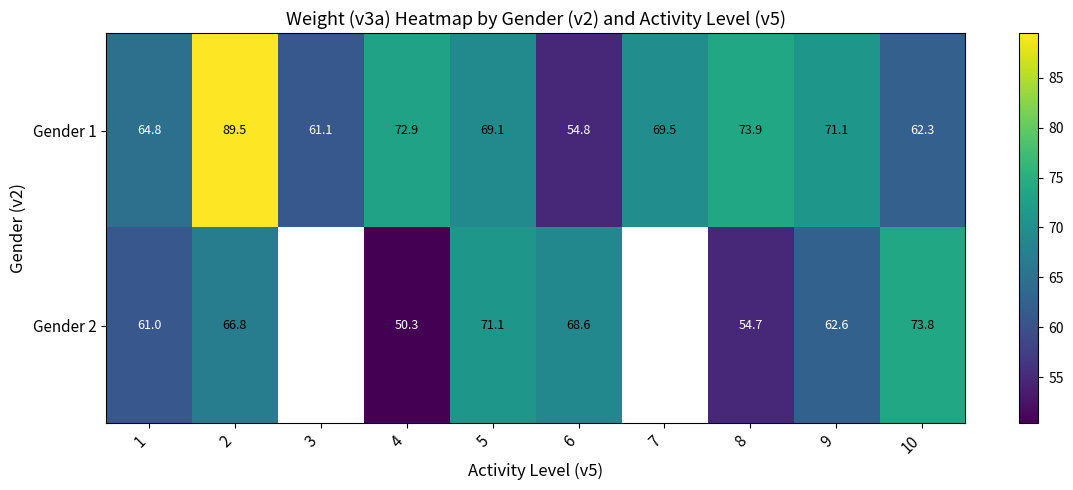

Is it true that Gender 1 equals 73.9 at 8?

True